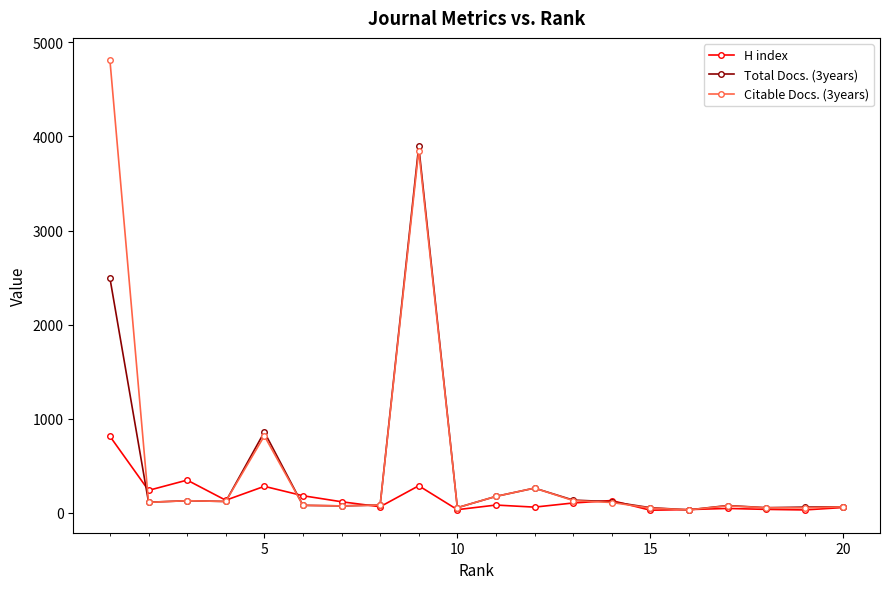

Which series has the largest range (max minus min)?

Citable Docs. (3years)